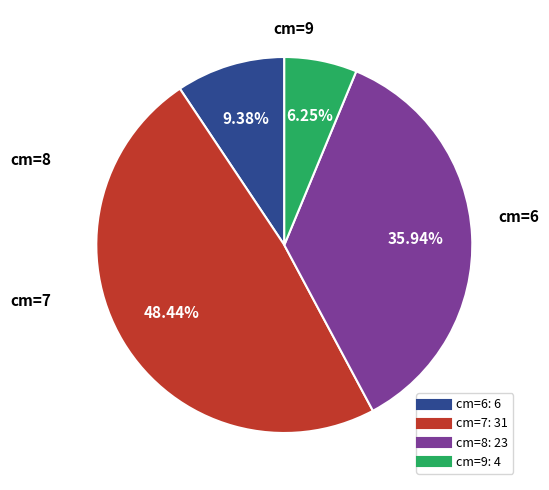

Does any single category account for the majority?

No